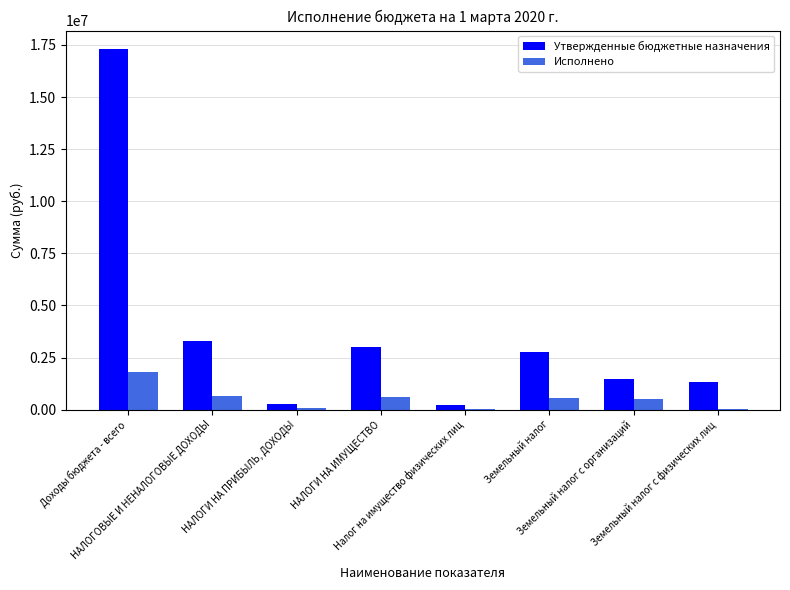

Which series has the largest total across all categories?

Утвержденные бюджетные назначения